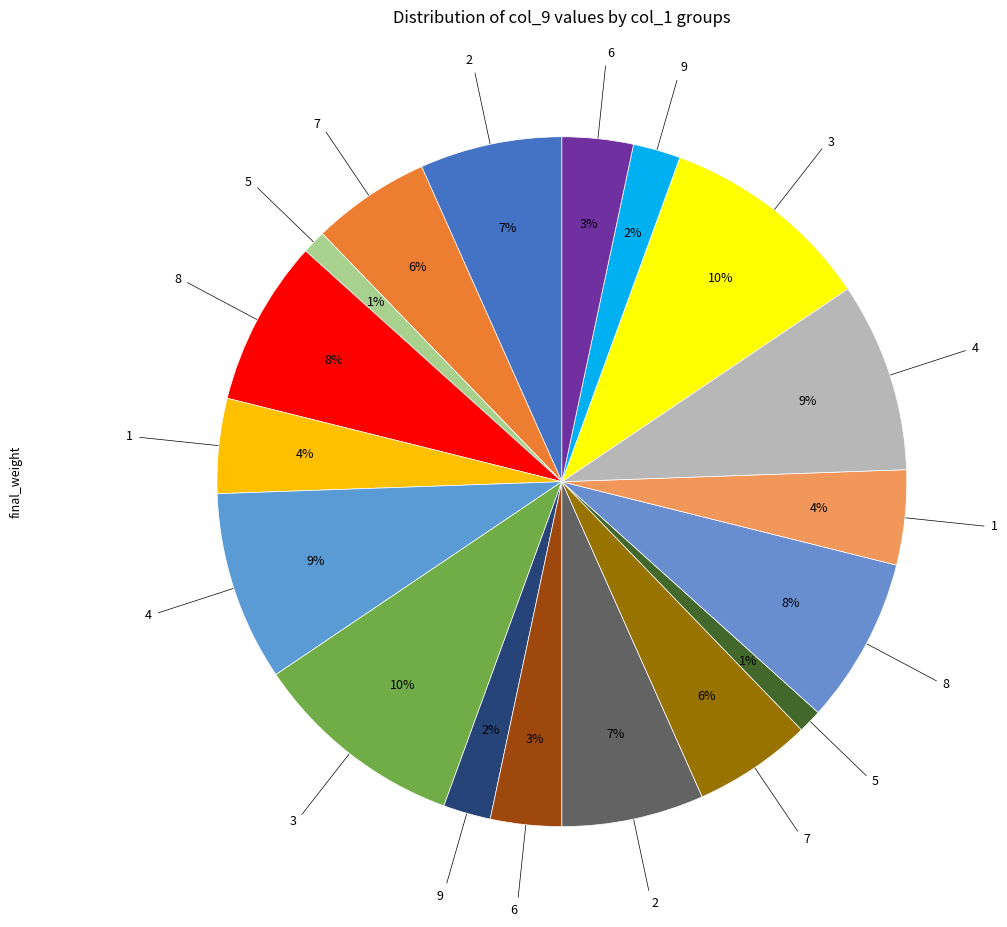

Count the number of slices in the pie.

18